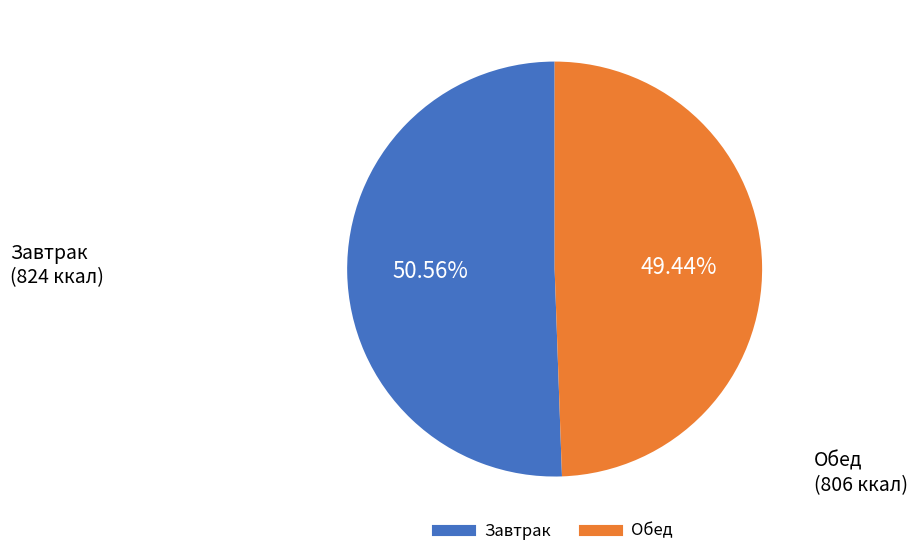

Is there a majority slice in this chart?

Yes